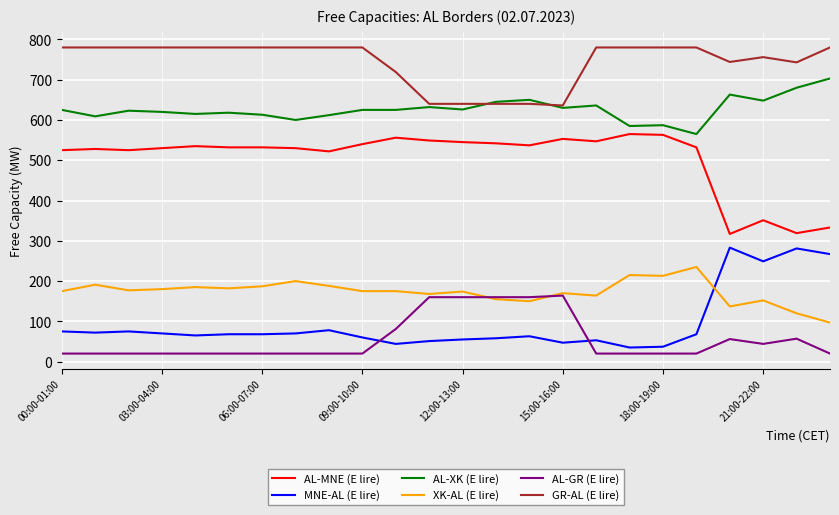

List the series in order of their peak value, lowest first.

AL-GR (E lire), XK-AL (E lire), MNE-AL (E lire), AL-MNE (E lire), AL-XK (E lire), GR-AL (E lire)